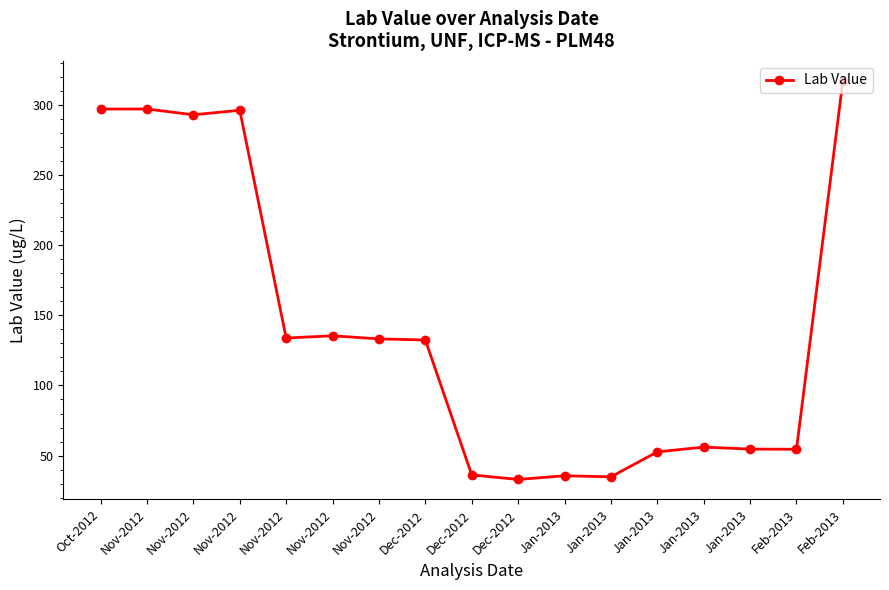

Reading left to right, list all the values displayed in this chart.

297.0	297.0	292.9	296.1	133.8	135.4	133.2	132.4	36.3	33.0	35.7	34.9	52.7	56.1	54.7	54.5	317.1